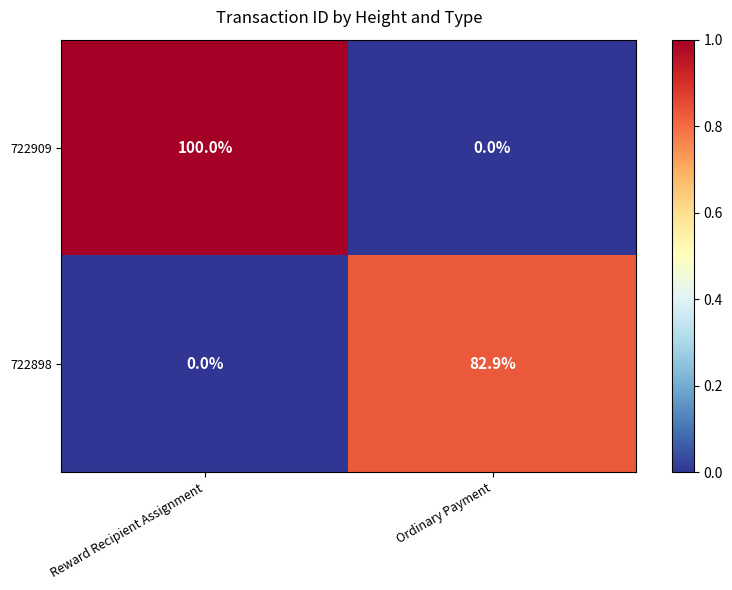

What is the greatest value displayed?

100.0